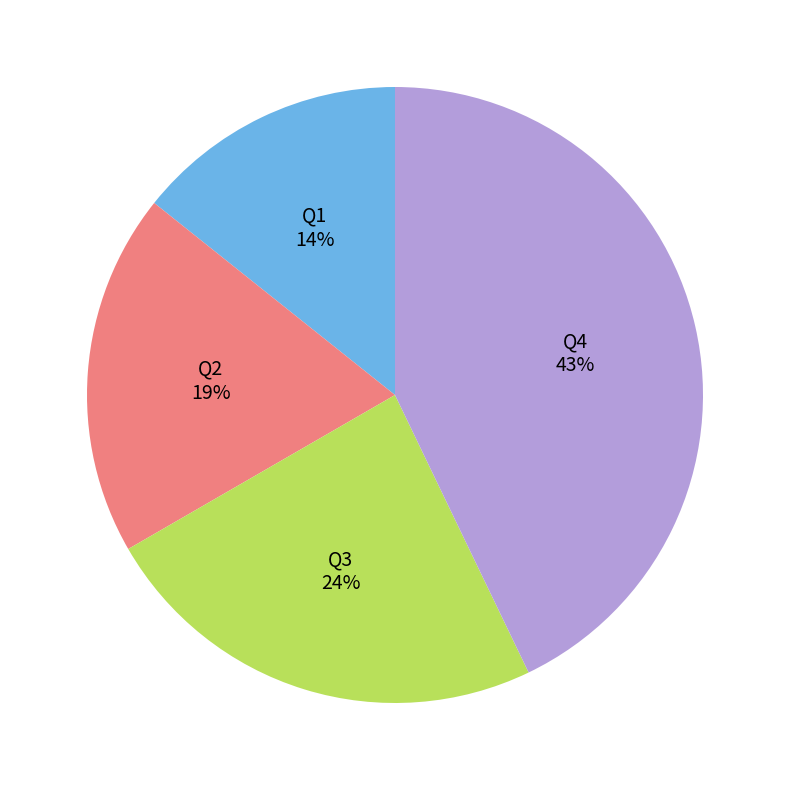

Count the number of slices in the pie.

4